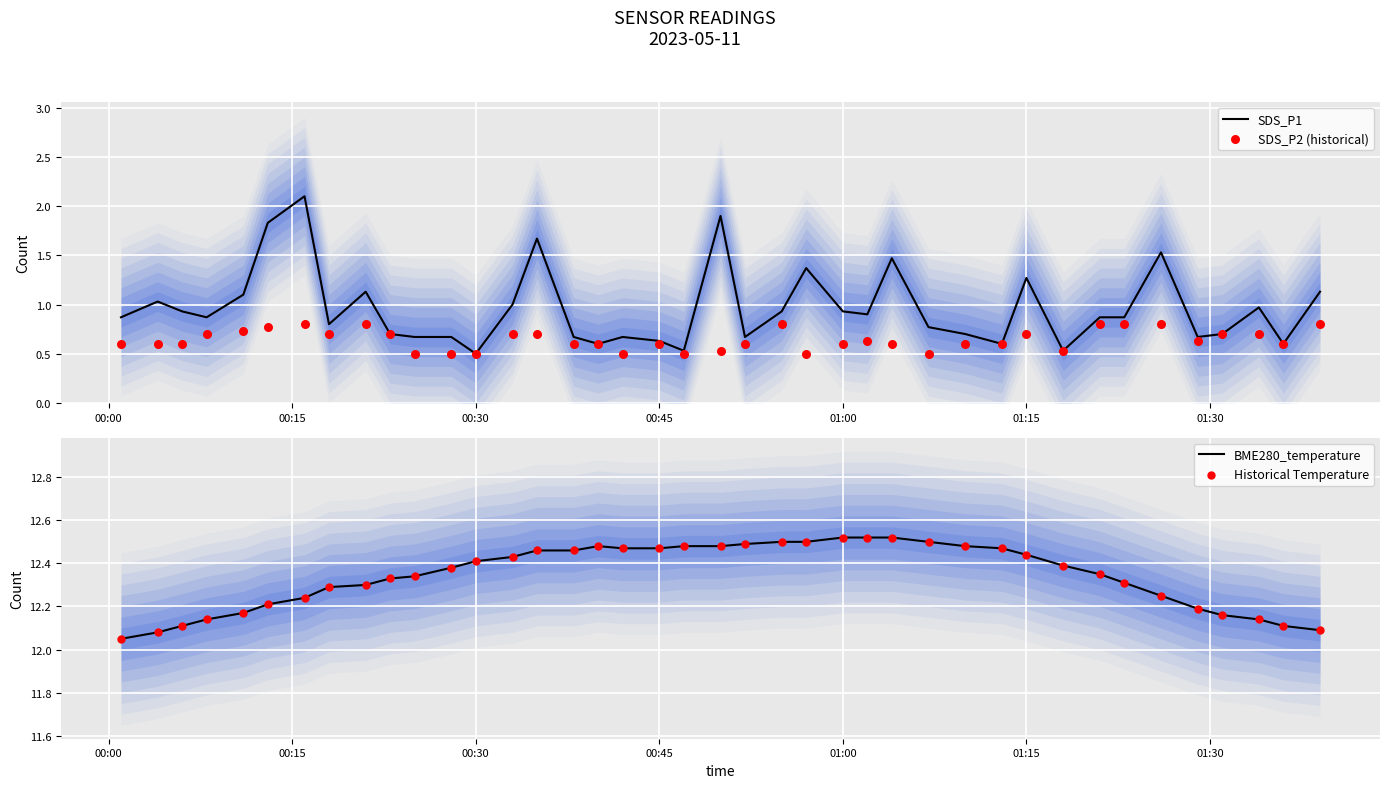

What is the minimum value for SDS_P1?

0.5